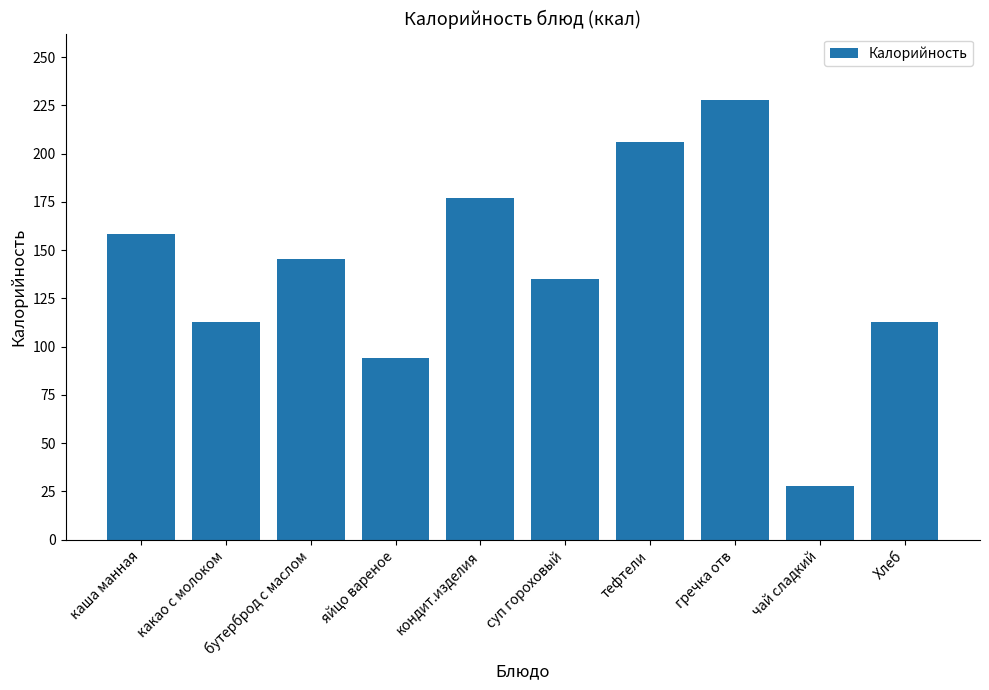

True or false: the data shows 86.8 at суп гороховый.

False